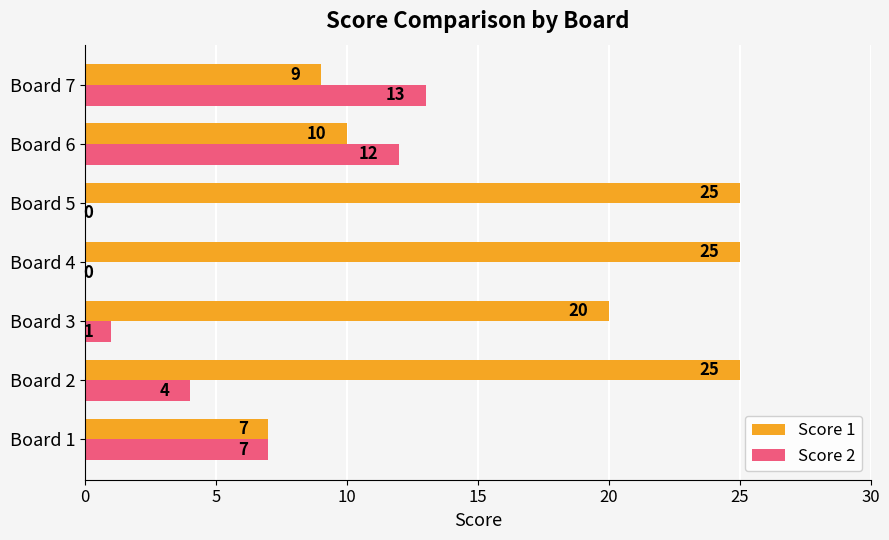

Where is Score 1 nearest to the value 16?

Board 3